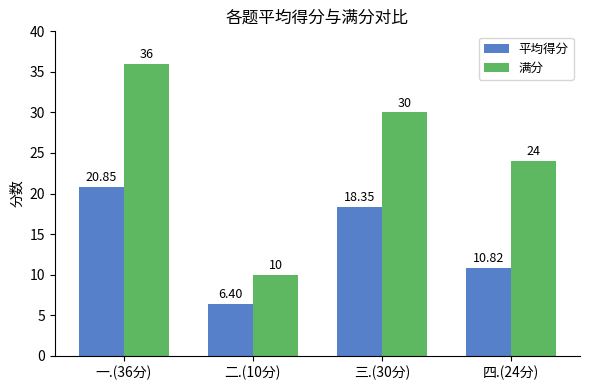

Which category has the lowest value in the 平均得分 series?

二.(10分)